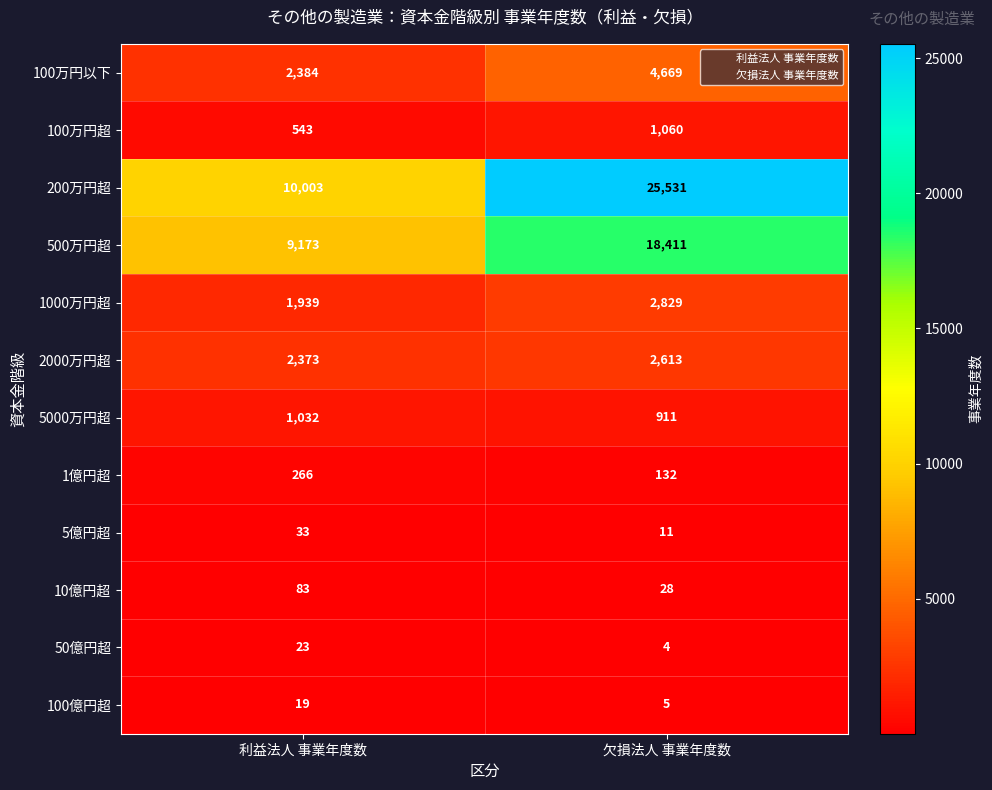

The value of 5億円超 at 欠損法人 事業年度数 is 15. True or false?

False